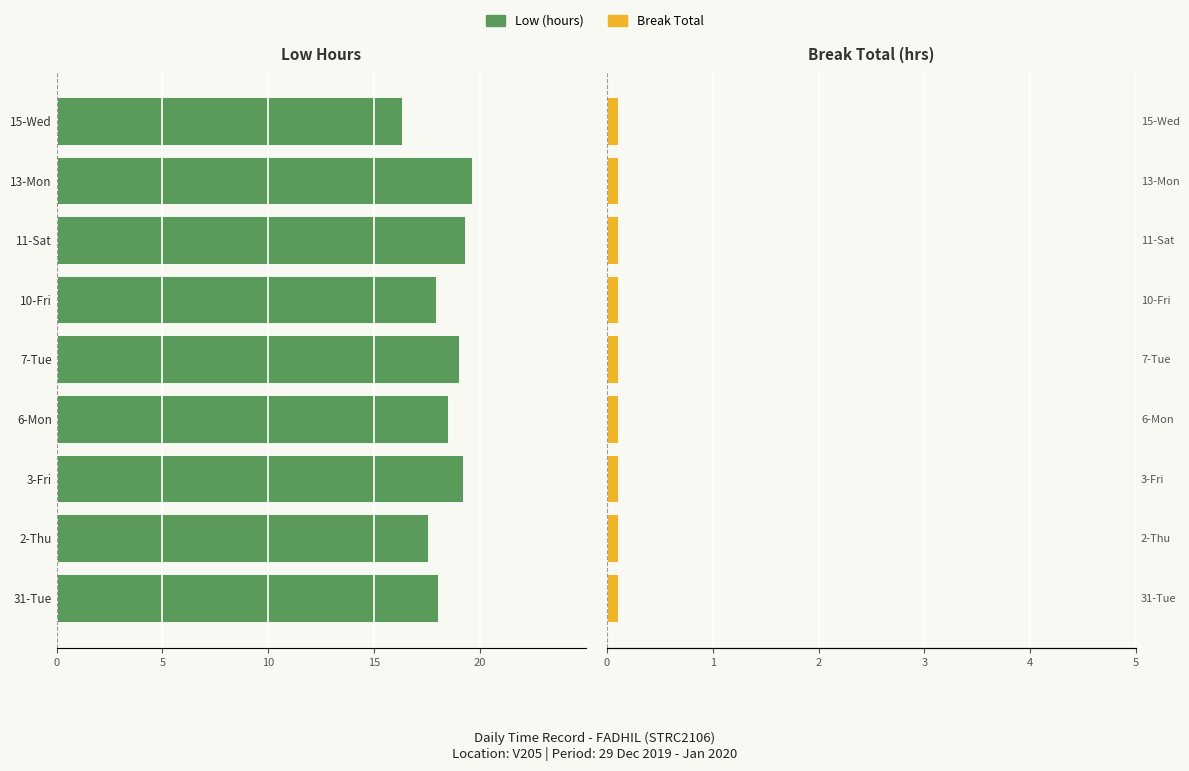

The value of Break Total (hrs) at 5 is 0.5. True or false?

False